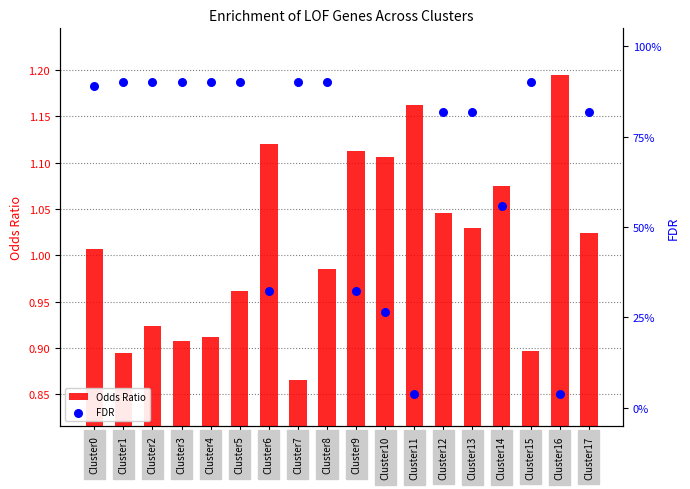

What are all the series names shown in the legend?

Odds Ratio, FDR